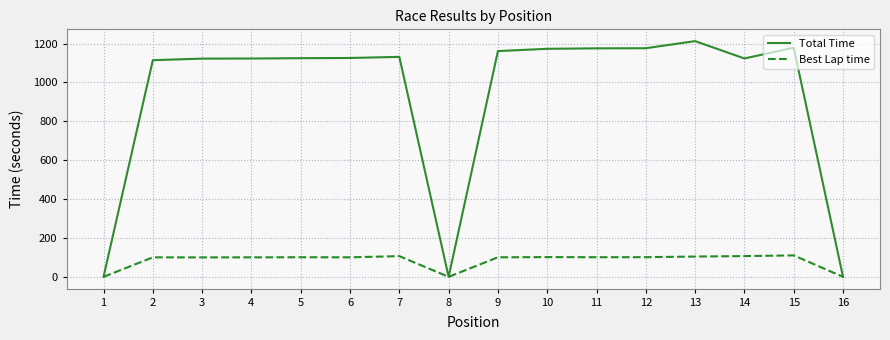

What is the sum of the Best Lap time values at 6 and 3?

200.5